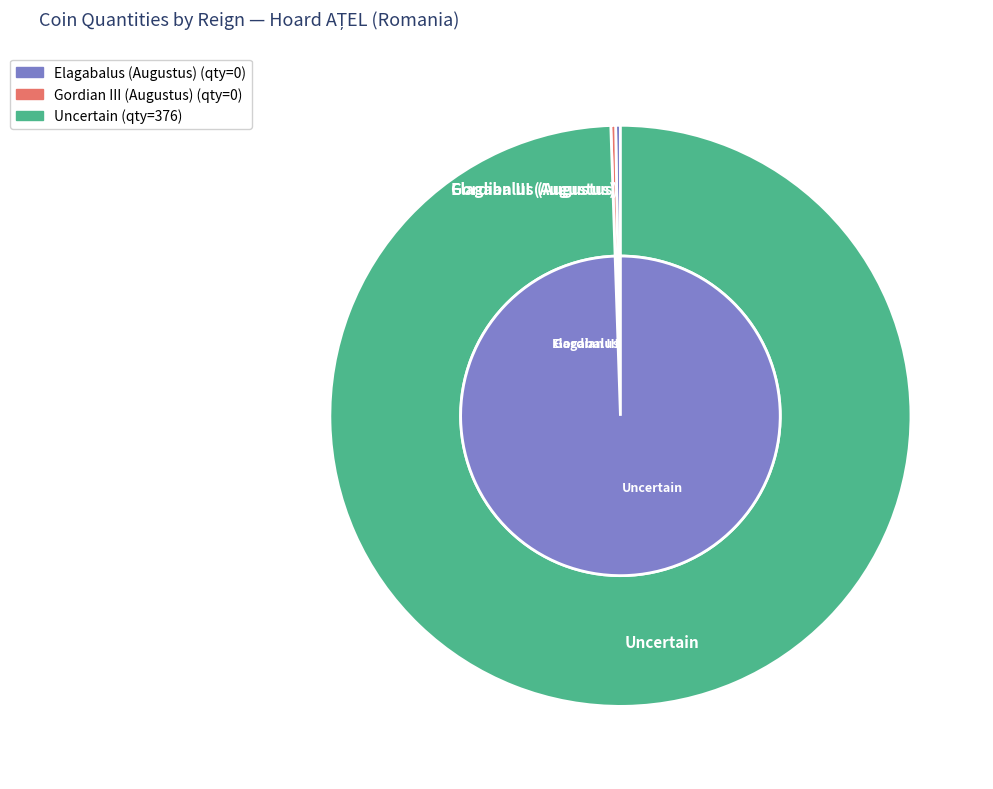

Which slice is the largest?

Uncertain